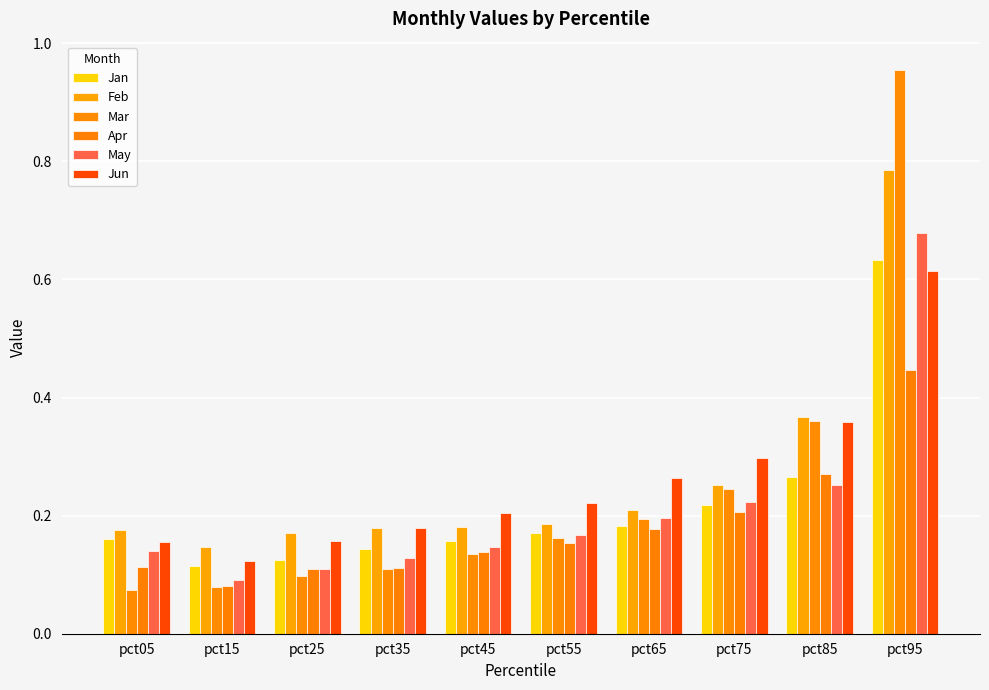

What is the difference between the second highest and minimum values in the Jan series?

0.2